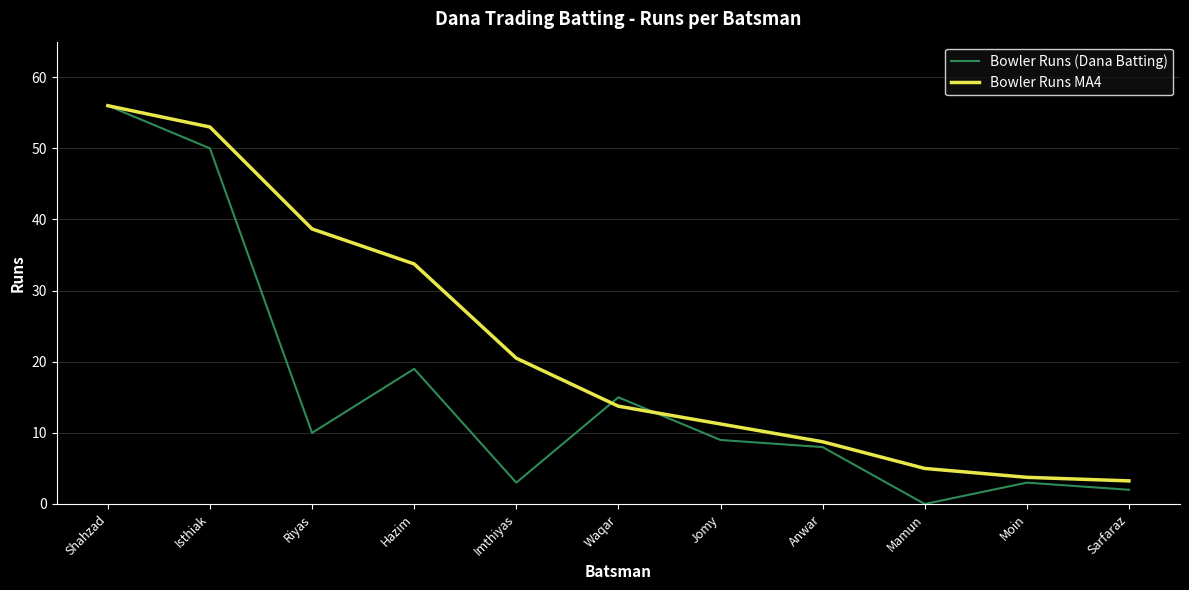

Does the chart display data point markers on the line(s)?

No